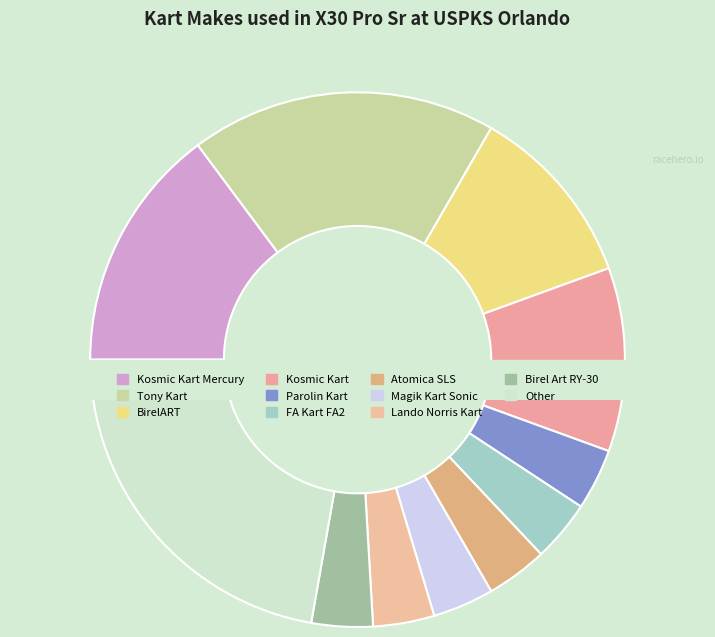

To the nearest percent, what is the combined percentage of Lando Norris Kart and Parolin Kart?

7%